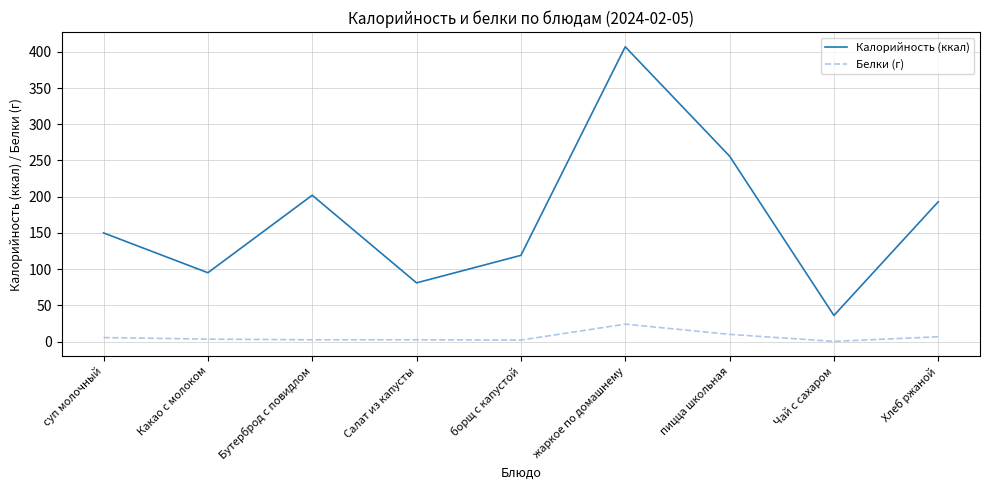

True or false: Белки (г) and Калорийность (ккал) intersect in this chart.

False